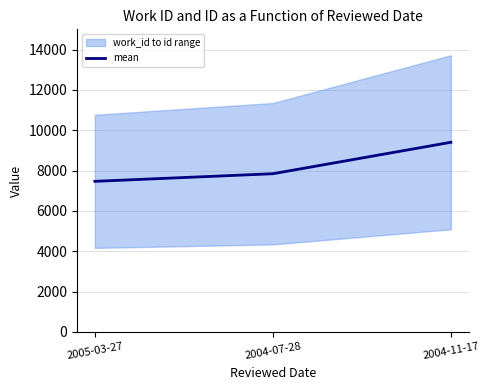

The value at 2005-03-27 is 4390.2. True or false?

False